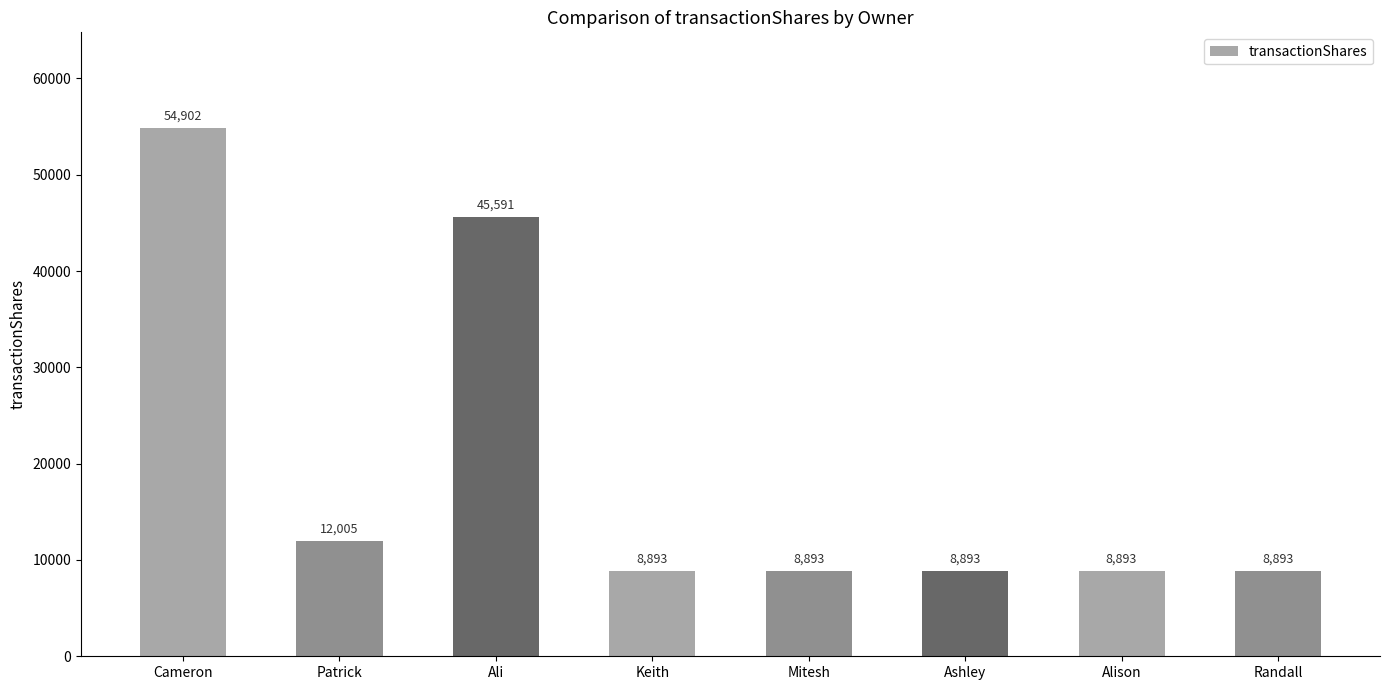

At which label is the value closest to 31897?

Ali